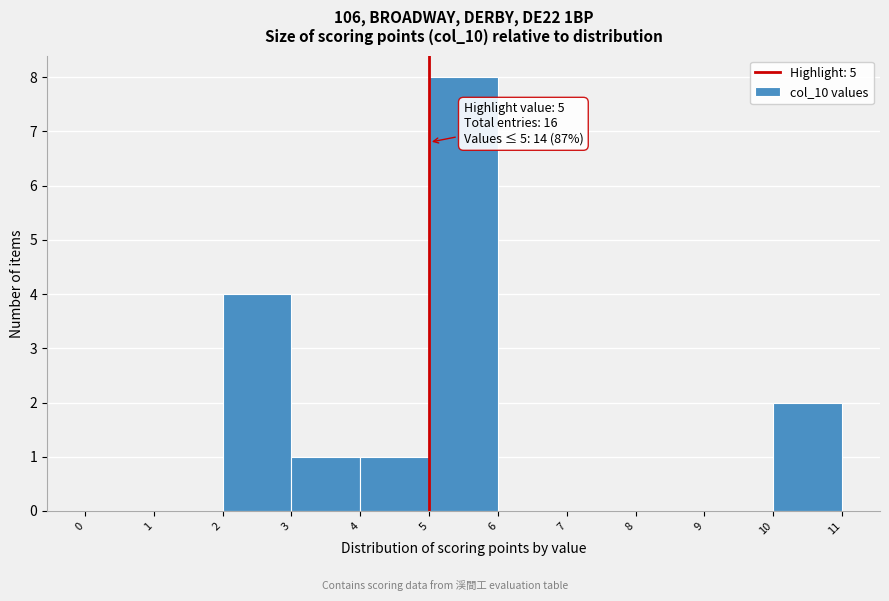

Which range on the x-axis has the tallest bar?

5 to 6